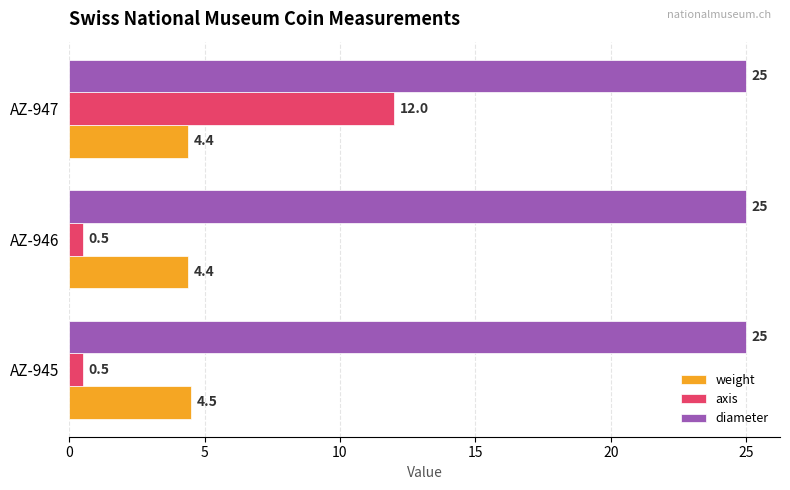

Is it true that diameter equals 25.0 at AZ-947?

True